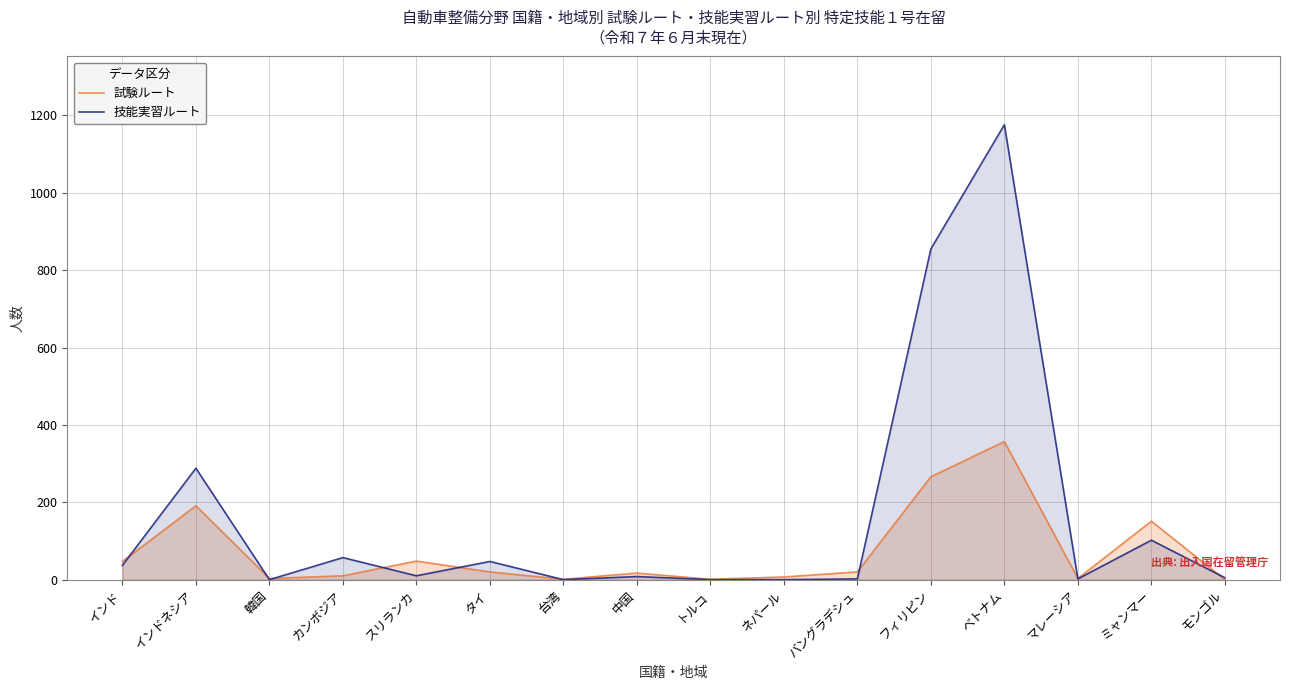

Reading left to right, what are all the values shown in this chart?

試験ルート: 47	191	3	10	48	20	1	17	1	7	20	266	357	3	151	0
技能実習ルート: 37	288	0	57	10	47	0	8	0	0	2	855	1176	2	102	5